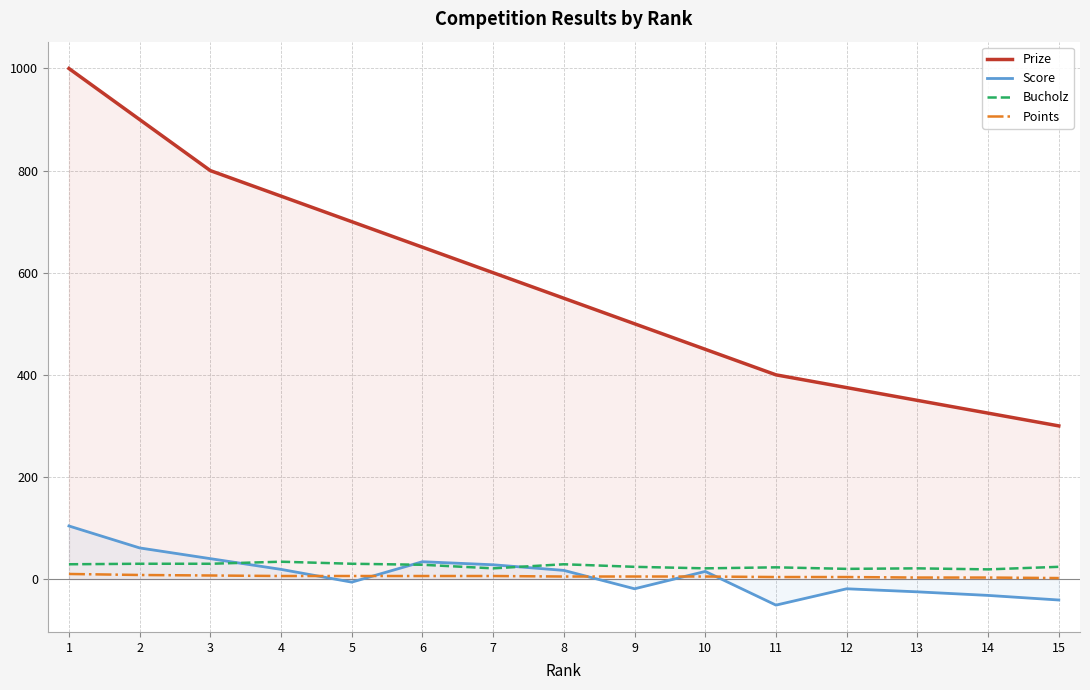

What is the difference between the maximum and second lowest values in the Score series?

145